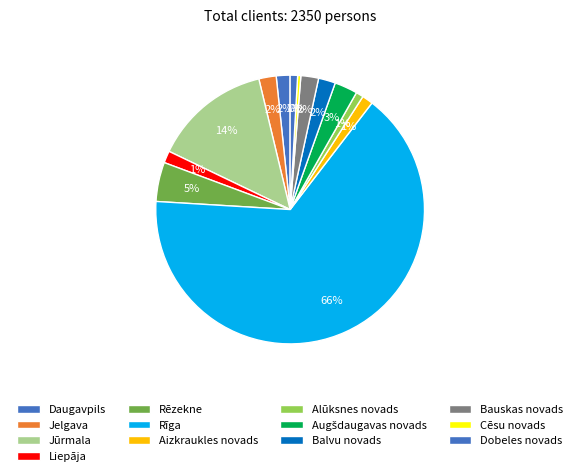

Count the number of slices in the pie.

13